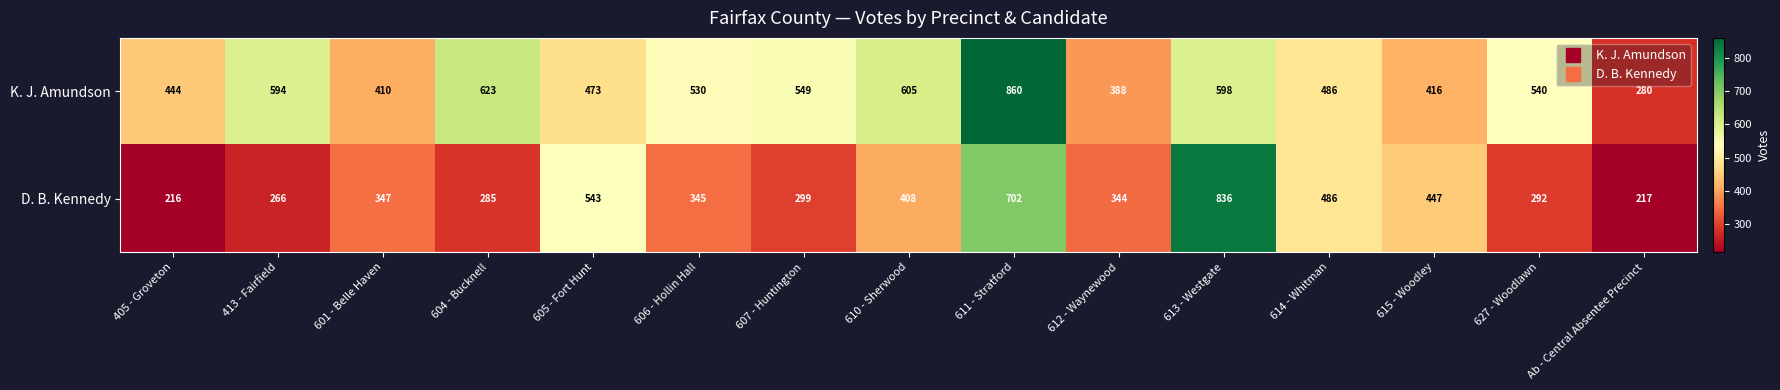

Which series has the largest total across all categories?

K. J. Amundson